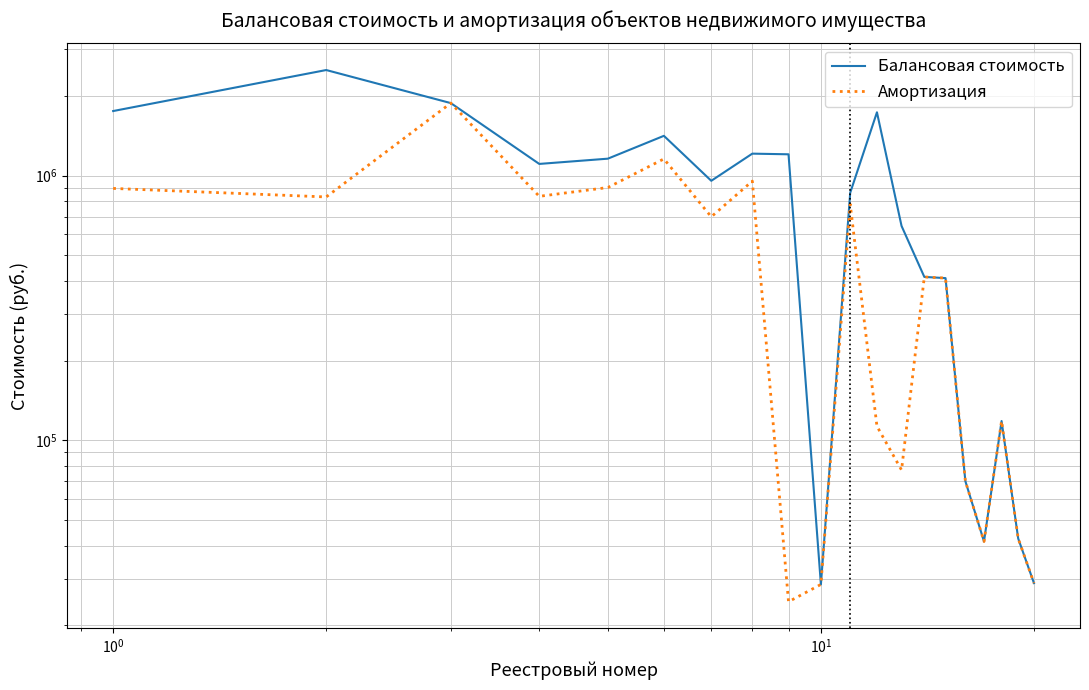

At how many categories does at least one series exceed 1640204?

4